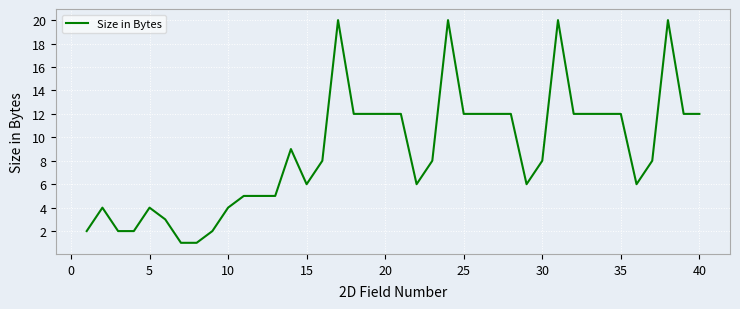

What is the maximum value shown in the chart?

20